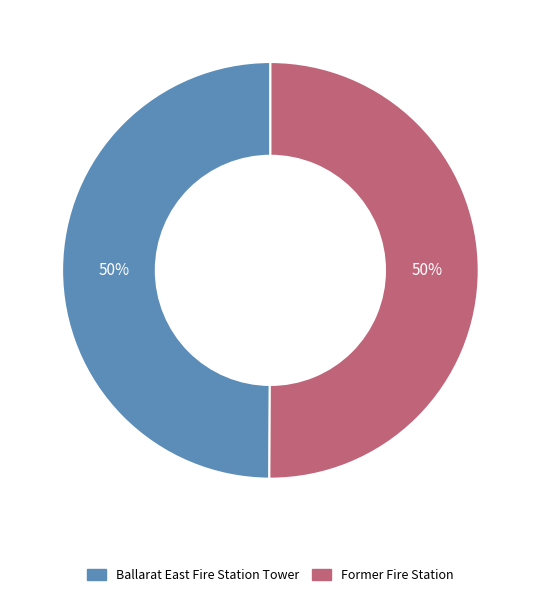

To the nearest percent, what portion does Ballarat East Fire Station Tower represent?

50%